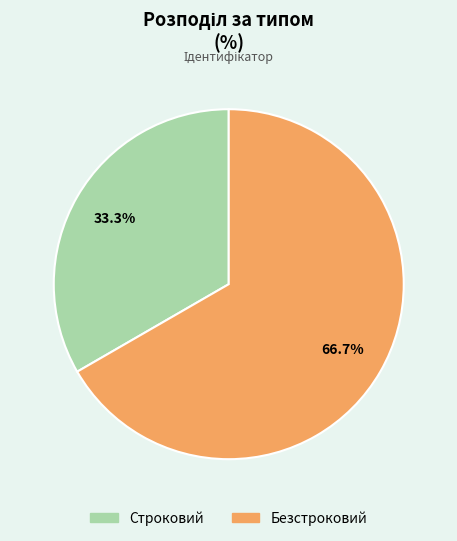

To the nearest percent, what portion does Безстроковий represent?

67%